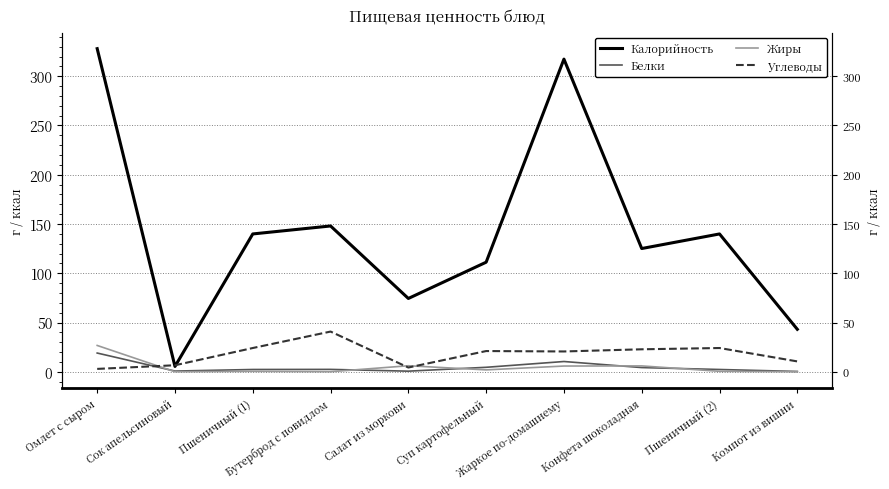

The value of Белки at Бутерброд с повидлом is 3.8. True or false?

False